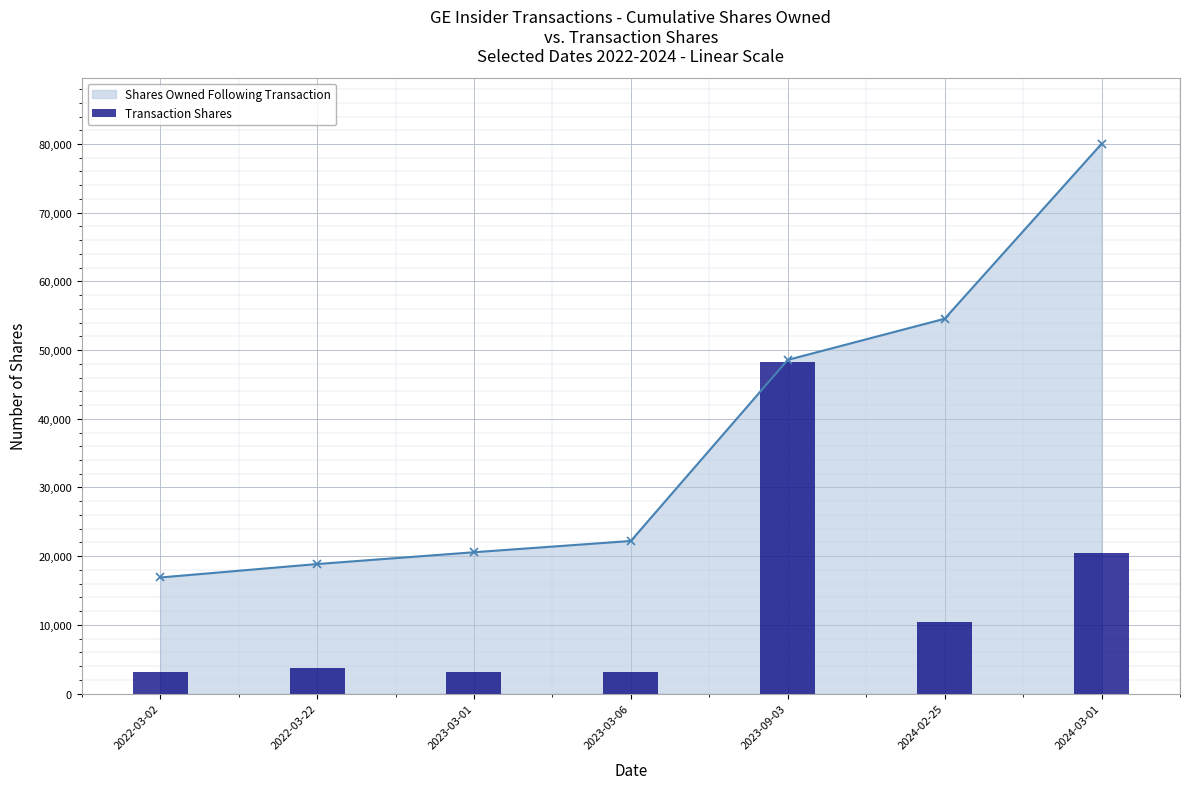

What is the value of the 7th bar from the left?

20519